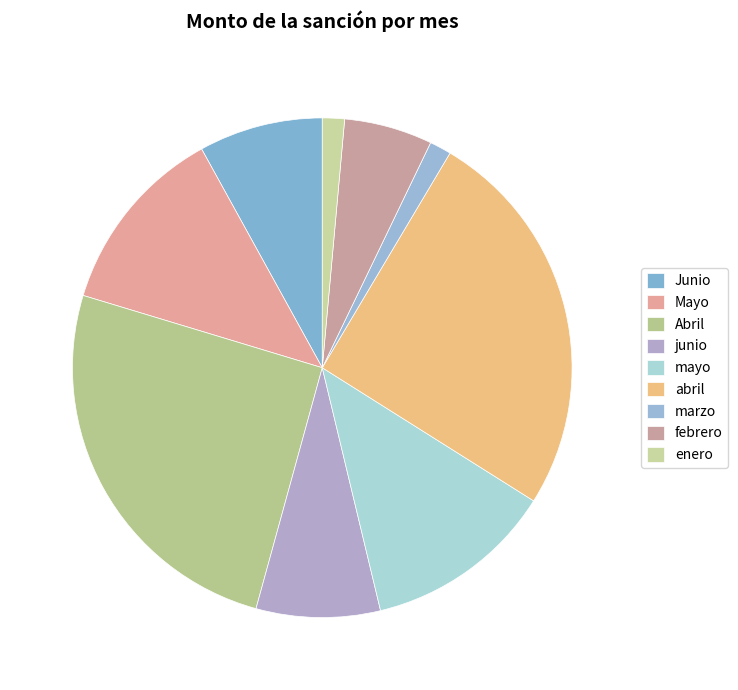

Do junio and Mayo together represent more than half of the pie?

No